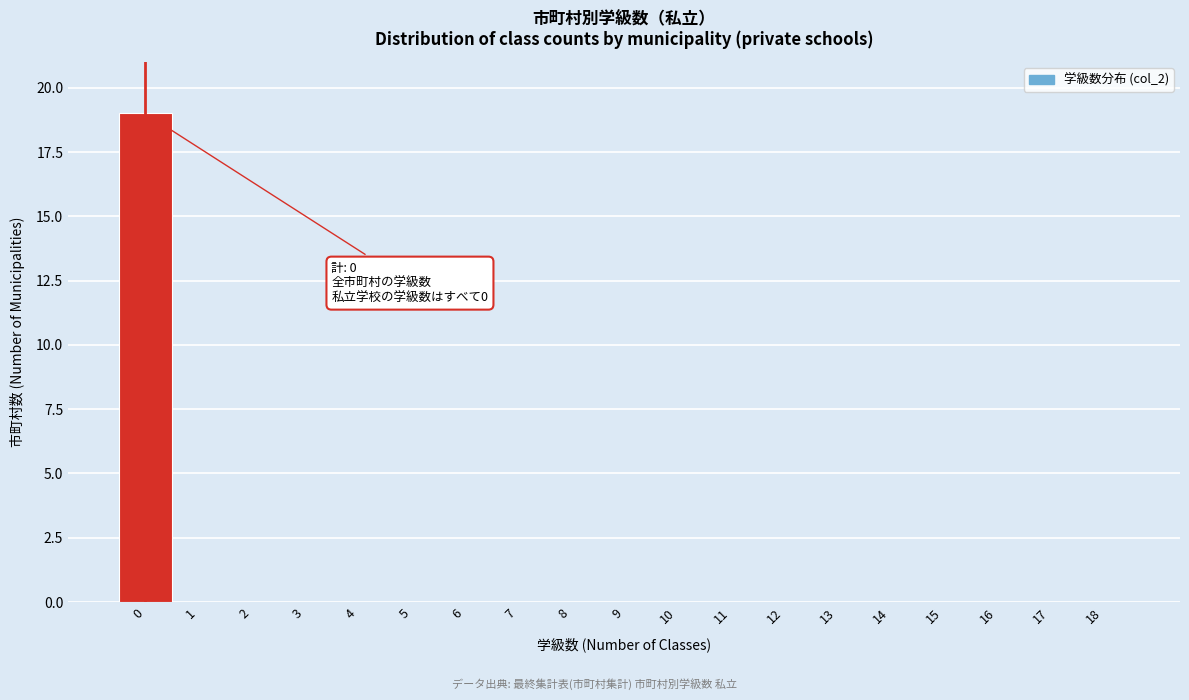

Reading right to left, extract all data points from this chart.

18=0	17=0	16=0	15=0	14=0	13=0	12=0	11=0	10=0	9=0	8=0	7=0	6=0	5=0	4=0	3=0	2=0	1=0	0=19